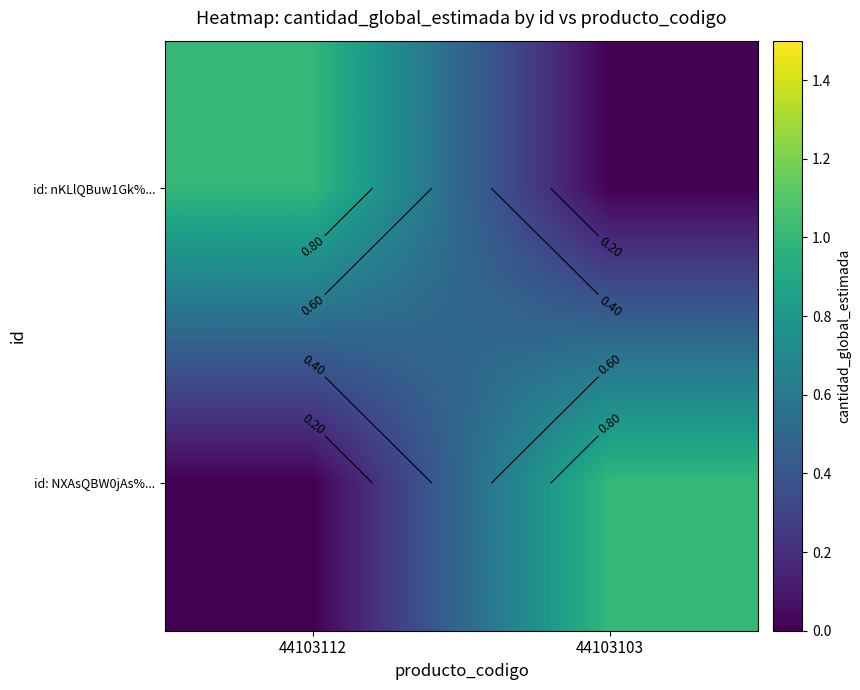

List the labels in order of id: nKLlQBuw1Gk%... value, smallest first.

44103103, 44103112